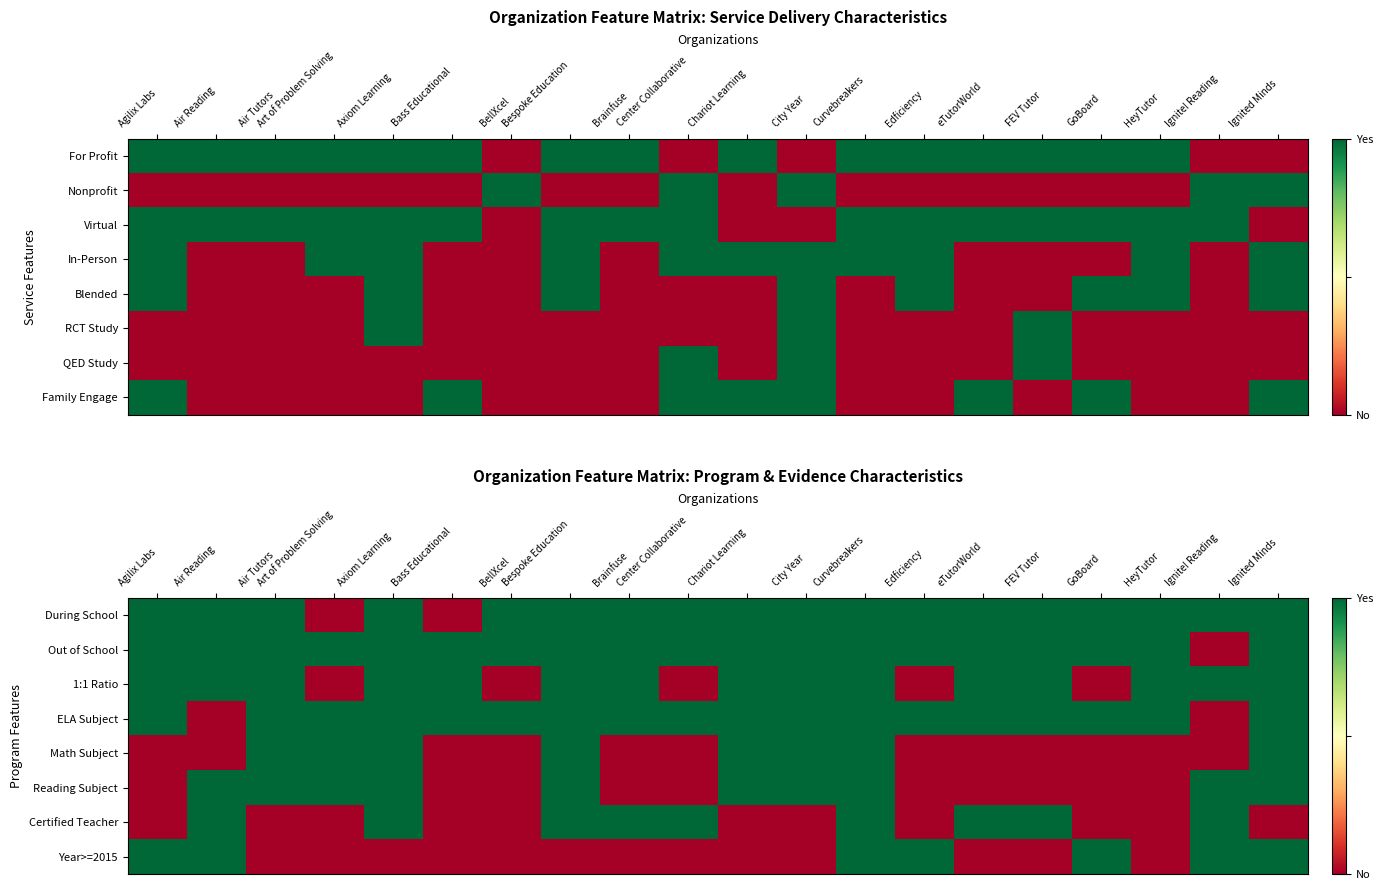

True or false: 1:1 Ratio has a value of 1 at Air Tutors.

True